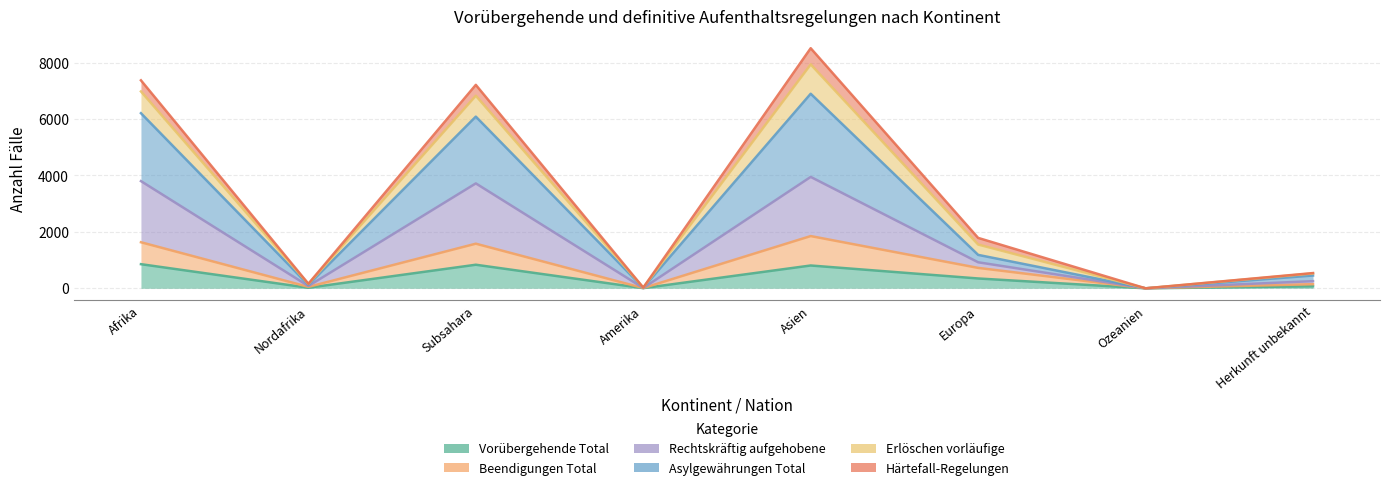

What is the maximum value shown in the chart?

8511